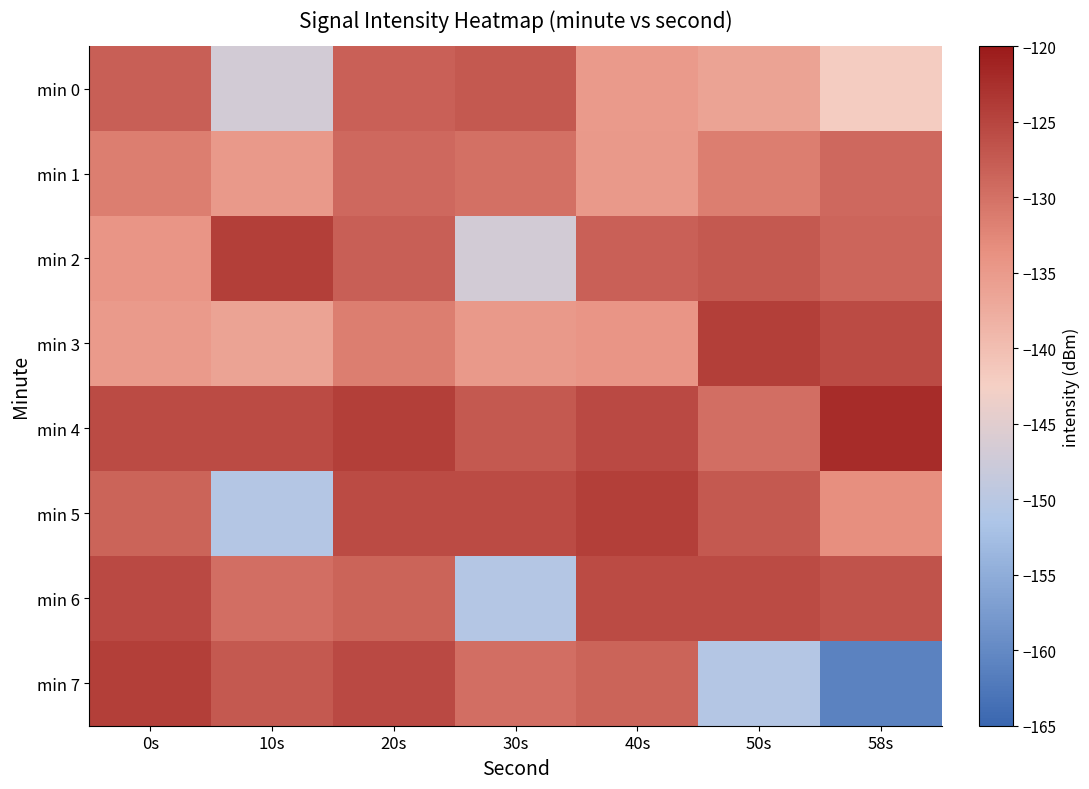

At which category is the sum across all series the highest?

20s